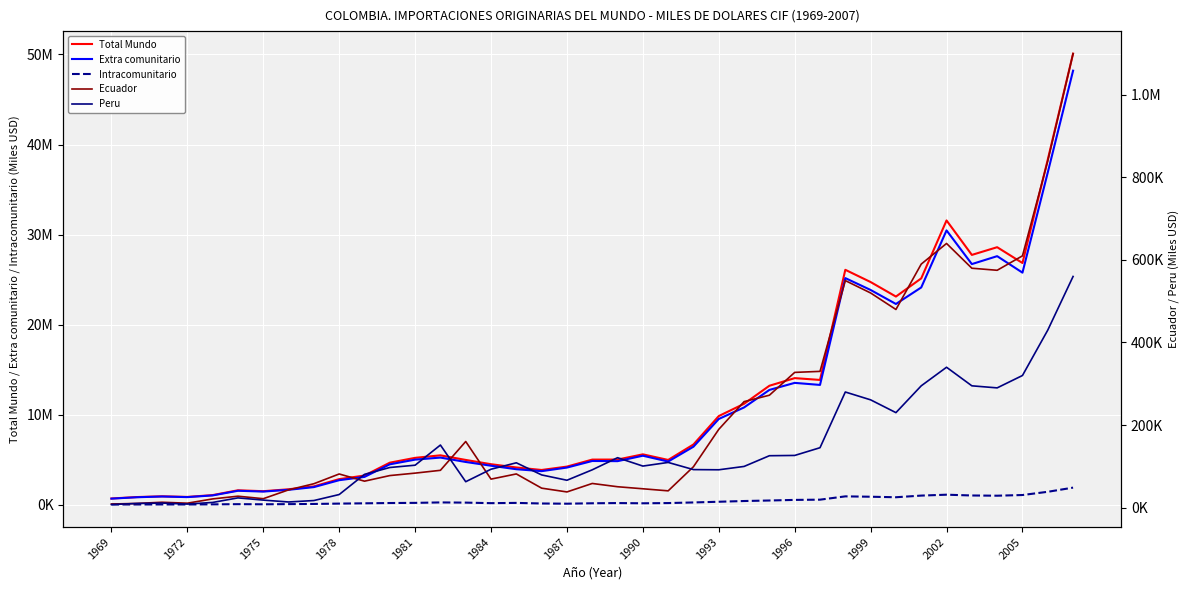

At 14, list the series in order from largest to smallest.

Total Mundo, Extra comunitario, Intracomunitario, Ecuador, Peru